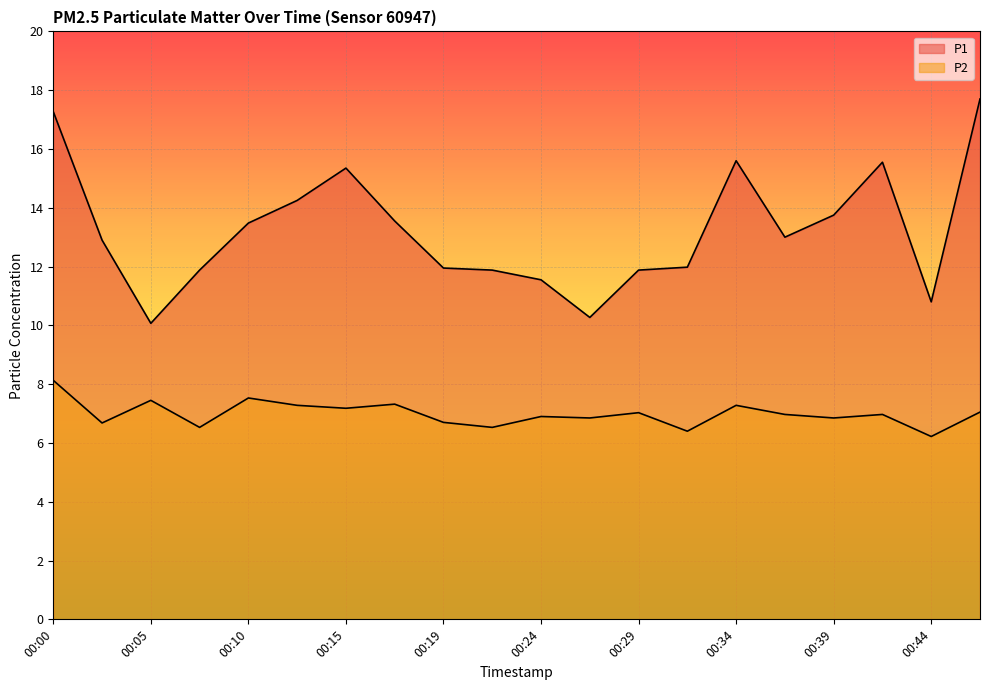

The value of P1 at 00:07 is 7.7. True or false?

False